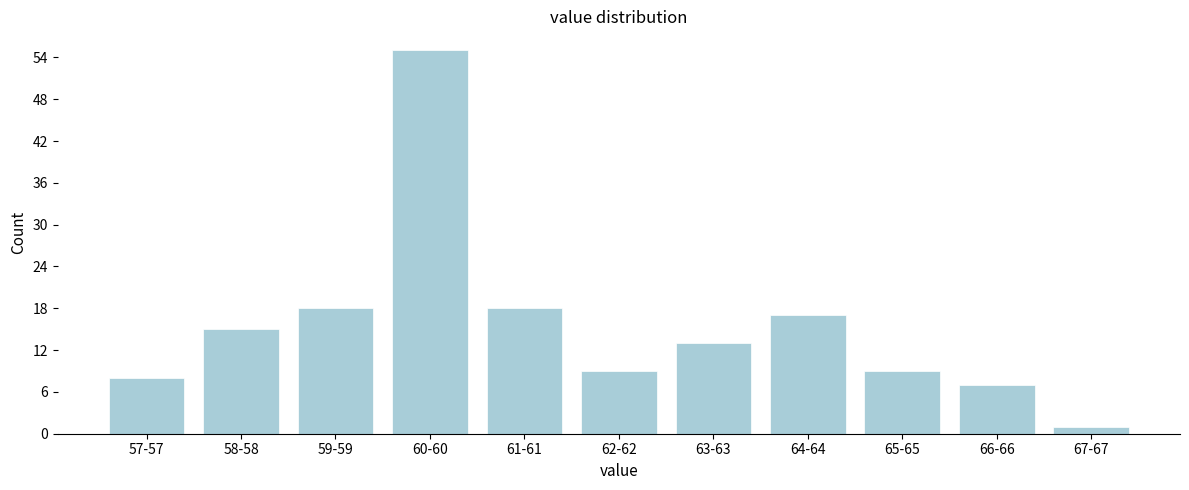

Reading left to right, what are all the values shown in this chart?

8	15	18	55	18	9	13	17	9	7	1